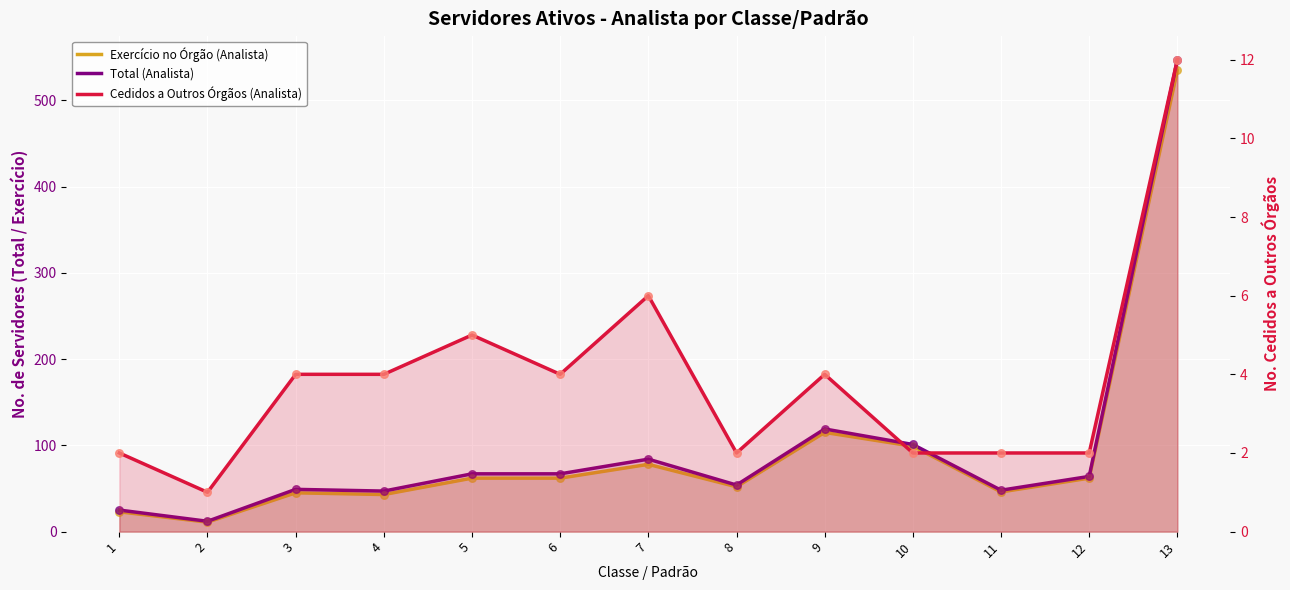

What are all the series names shown in the legend?

Exercício no Órgão (Analista), Total (Analista), Cedidos a Outros Órgãos (Analista)